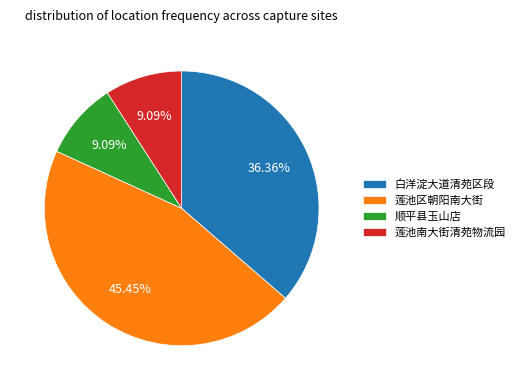

Do 莲池南大街清苑物流园 and 白洋淀大道清苑区段 together represent more than half of the pie?

No